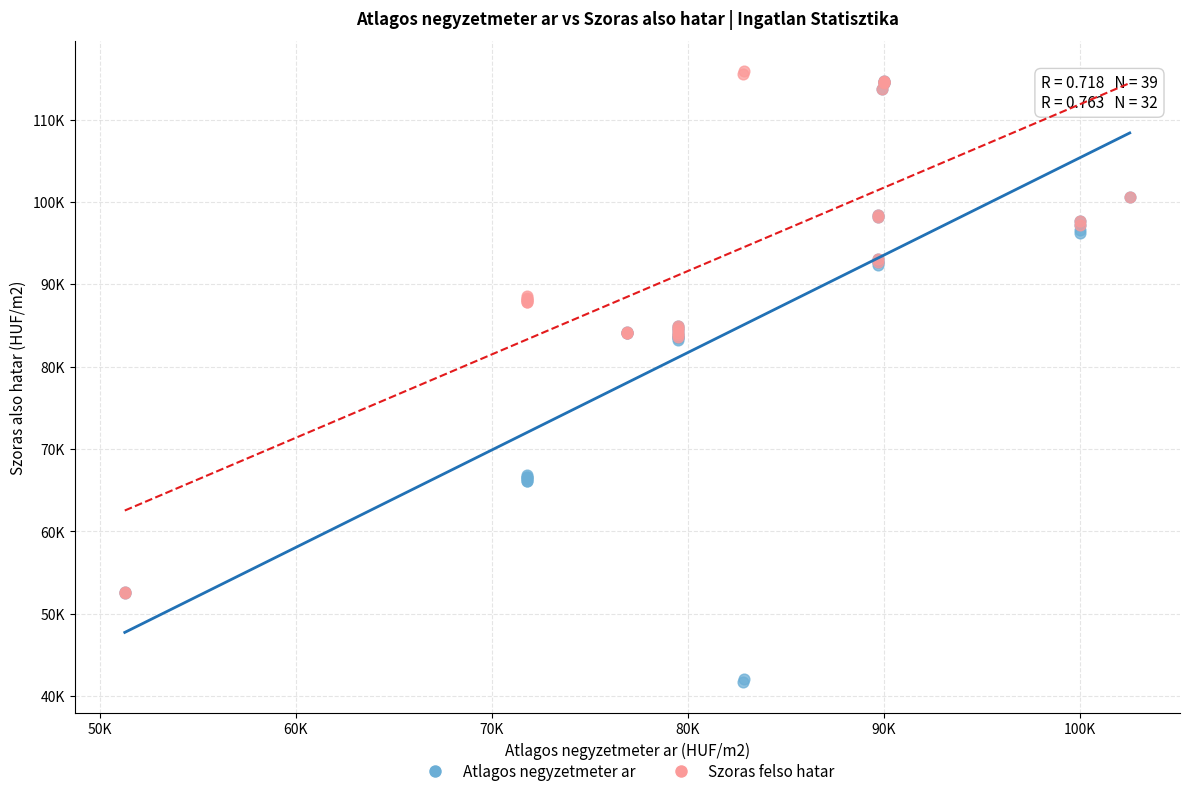

What are all the series names shown in the legend?

Atlagos negyzetmeter ar, Szoras felso hatar